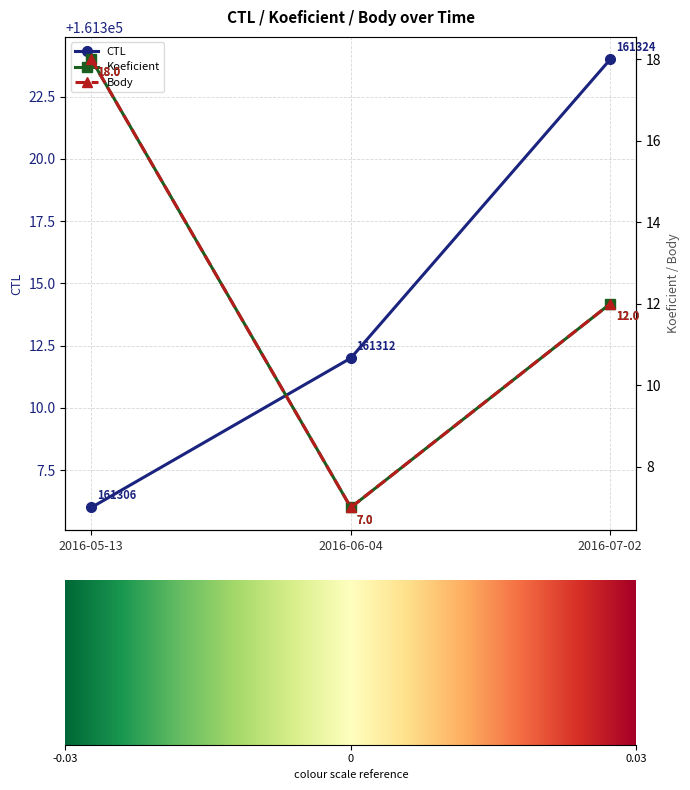

What is the spread (max minus min) of values at 2016-07-02?

161312